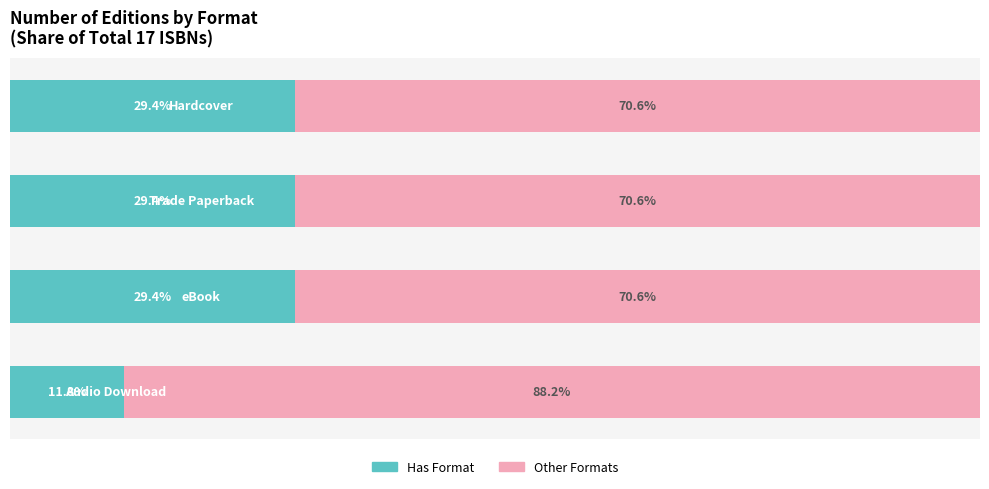

Reading left to right, what are all the values shown in this chart?

Count (of 17): 0=29.4	1=29.4	2=29.4	3=11.8
Remainder: 0=70.6	1=70.6	2=70.6	3=88.2